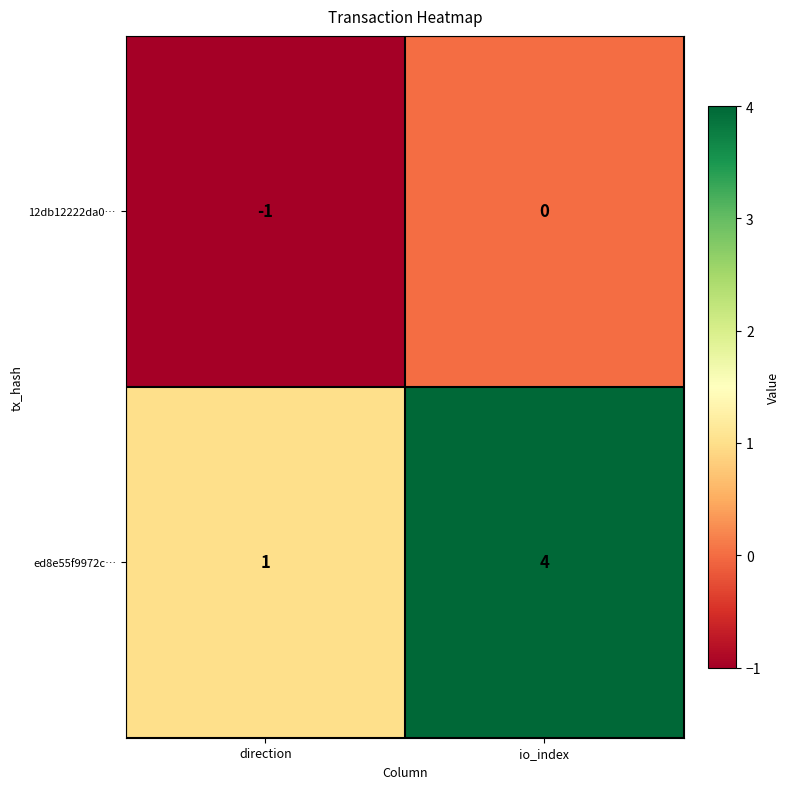

Rank the series at io_index from highest to lowest value.

ed8e55f9972c…, 12db12222da0…